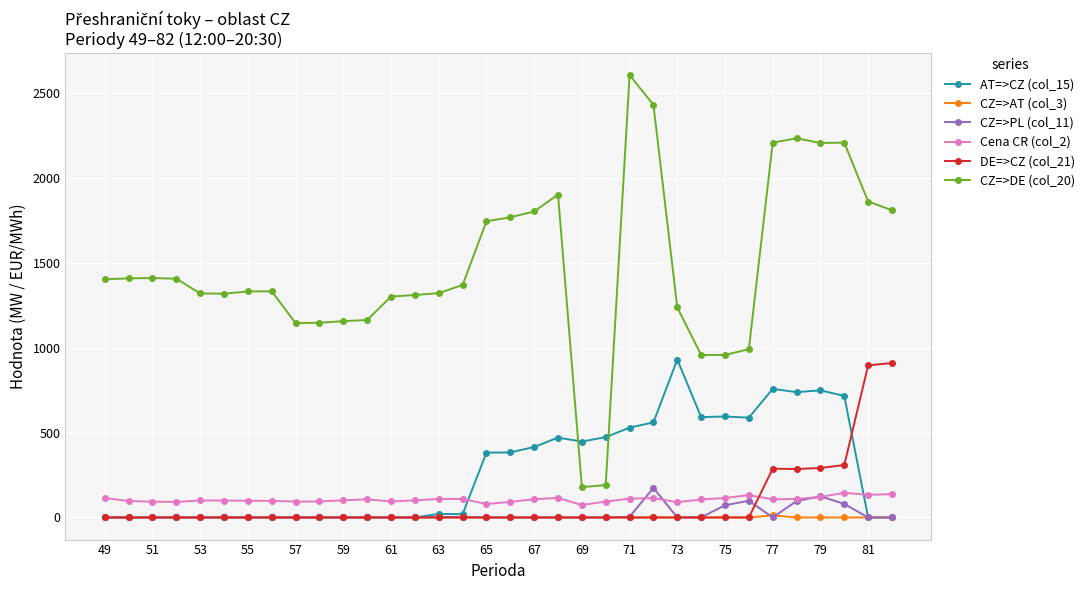

What is the maximum value for DE=>CZ (col_21)?

909.7